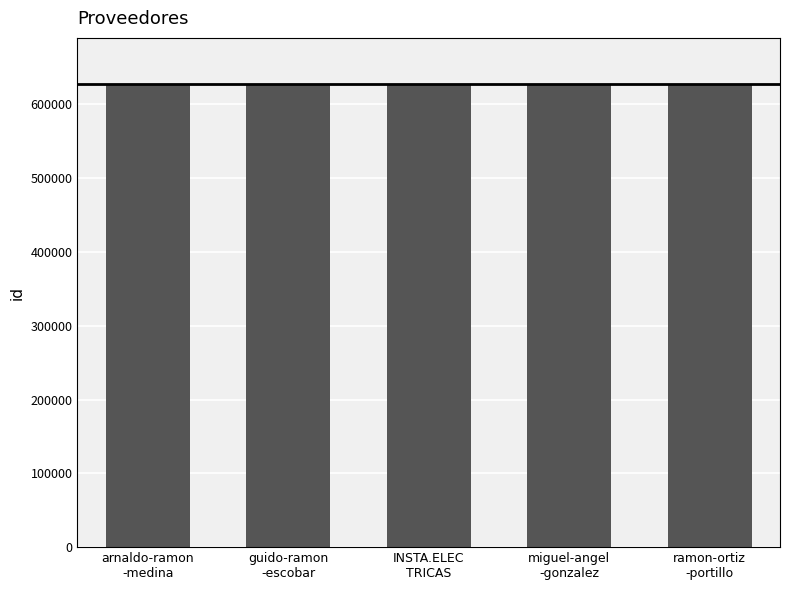

Is it true that the value at INSTA.ELEC
TRICAS is 627313?

True